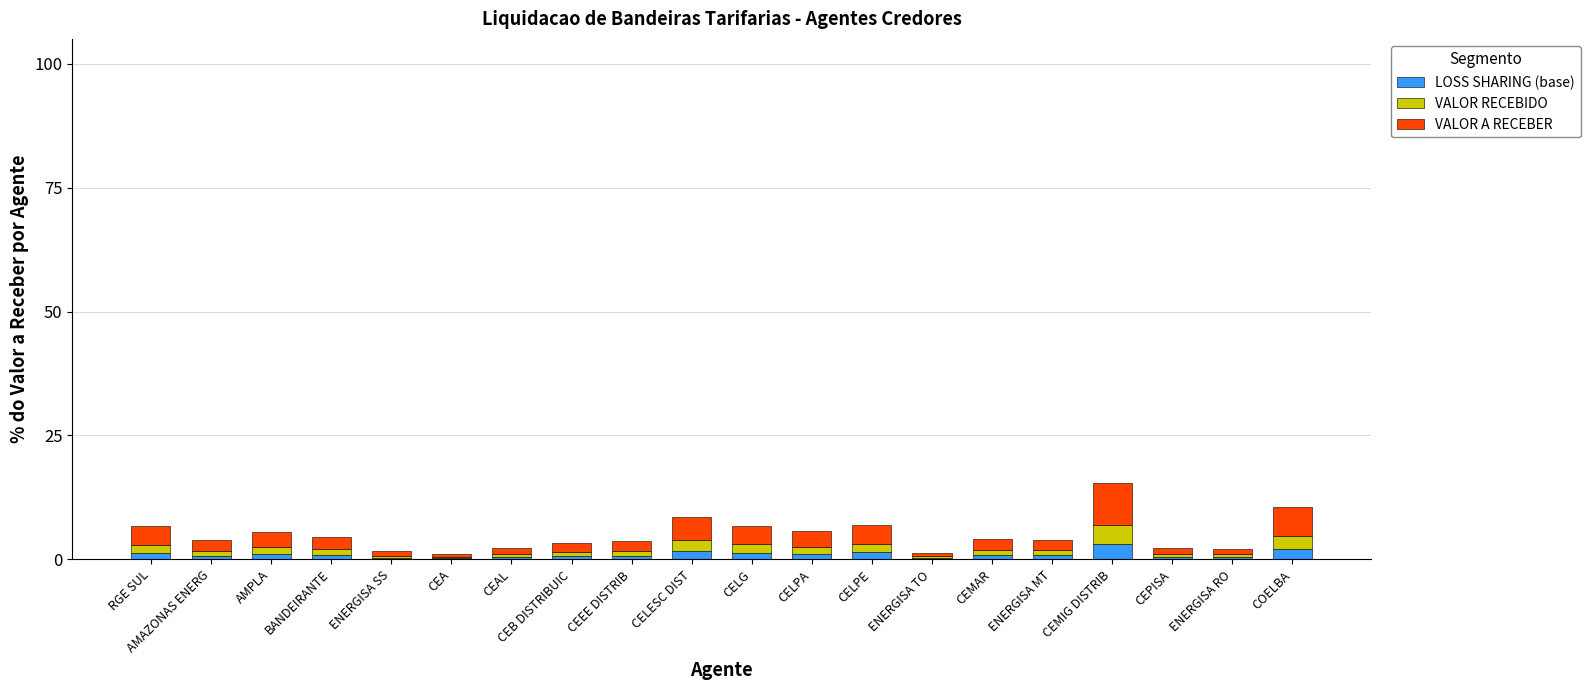

What are all the series names shown in the legend?

LOSS SHARING (base), VALOR RECEBIDO, VALOR A RECEBER